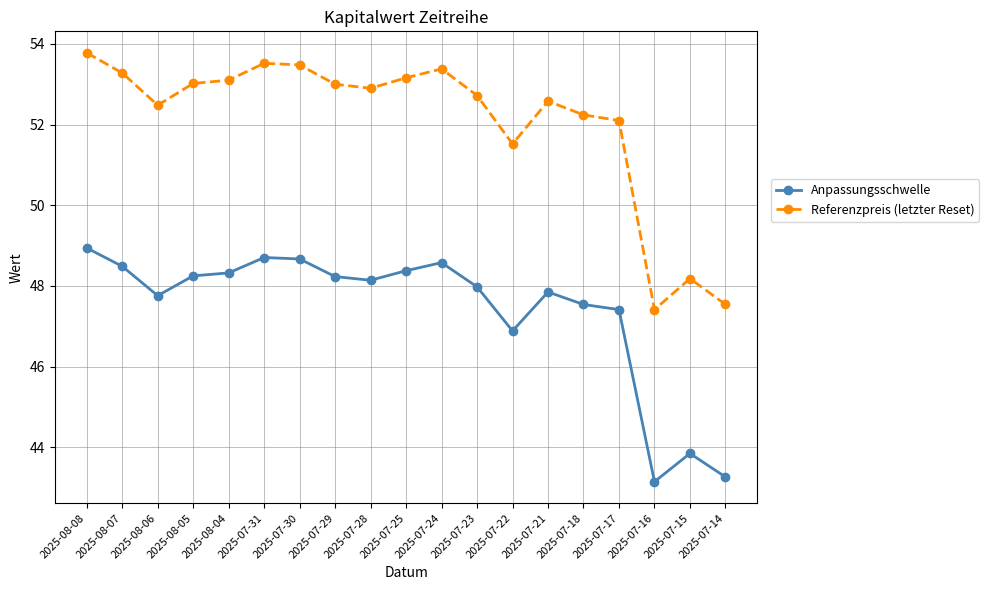

At which category does Anpassungsschwelle reach its first local valley?

2025-08-06